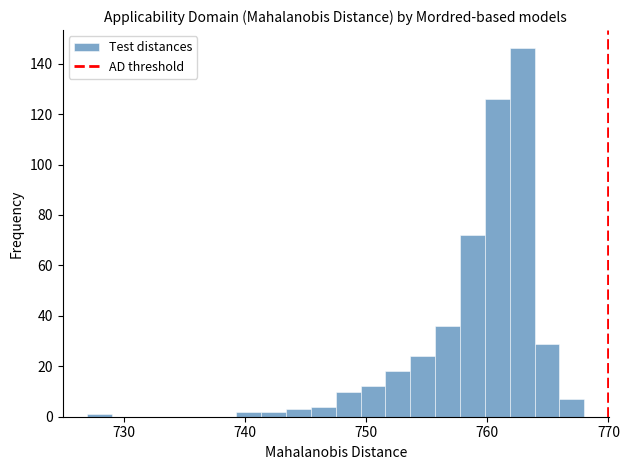

Read against the x-axis, roughly where is the centre of the tallest bar?

763